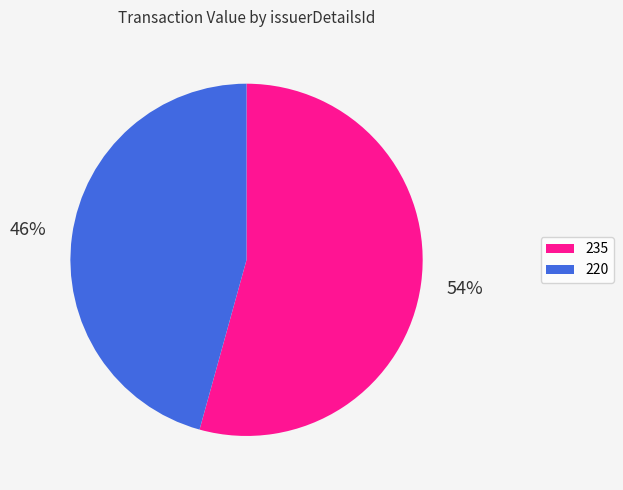

How many slices are in this pie chart?

2